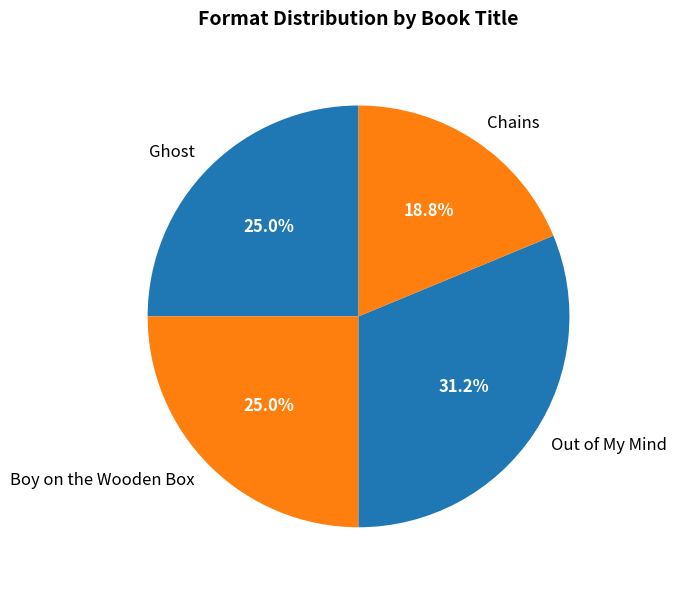

Is it true that Ghost is 12% of the pie?

False